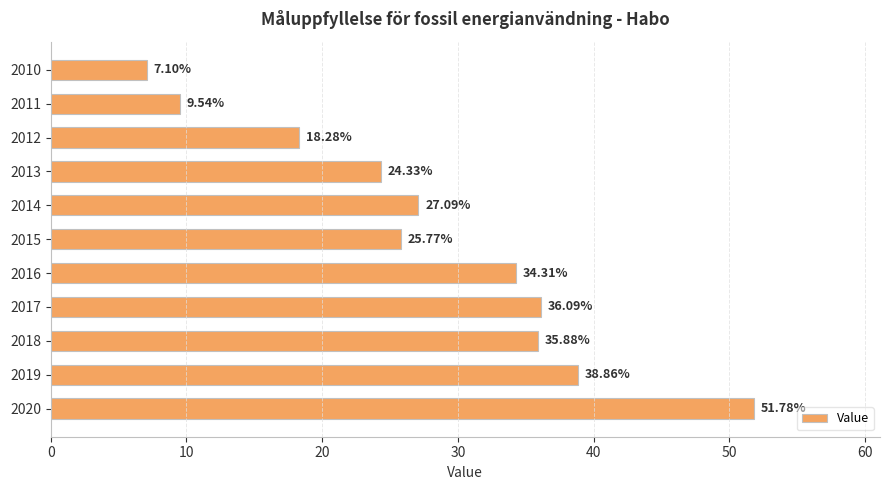

Which has a higher value, 2018 or 2015?

2018